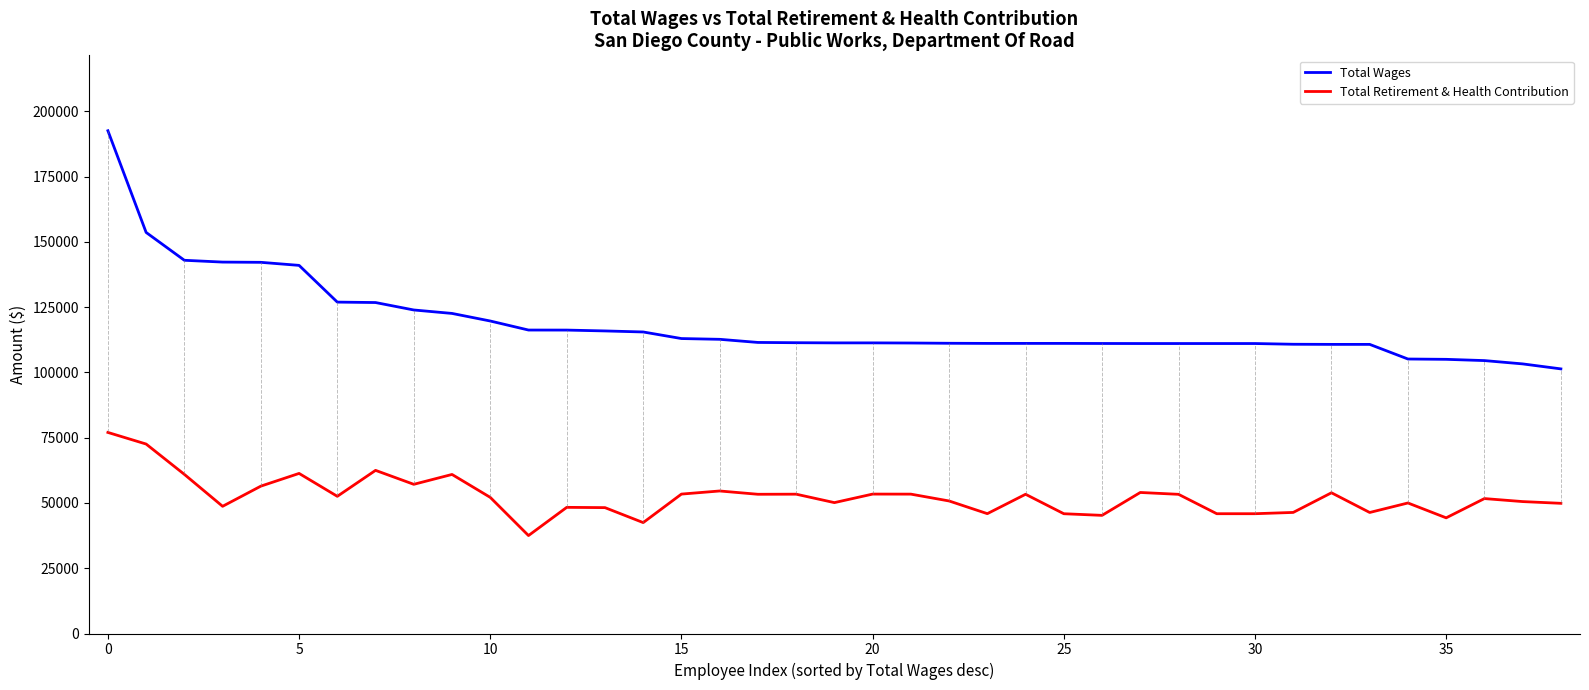

What is the maximum value for Total Retirement & Health Contribution?

77019